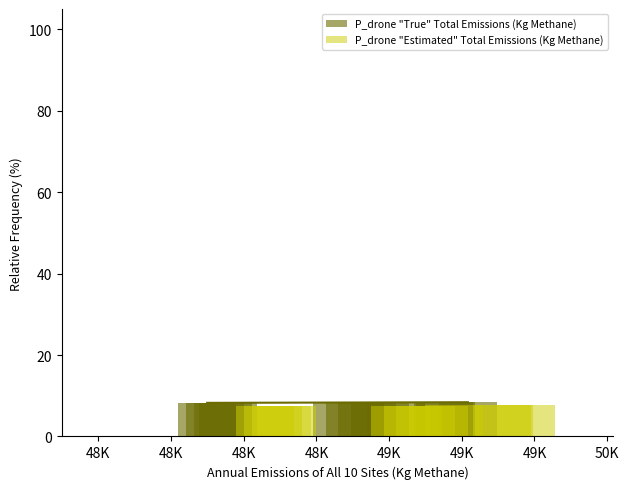

What is the minimum value for P_drone "Estimated" Total Emissions (Kg Methane)?

7.5